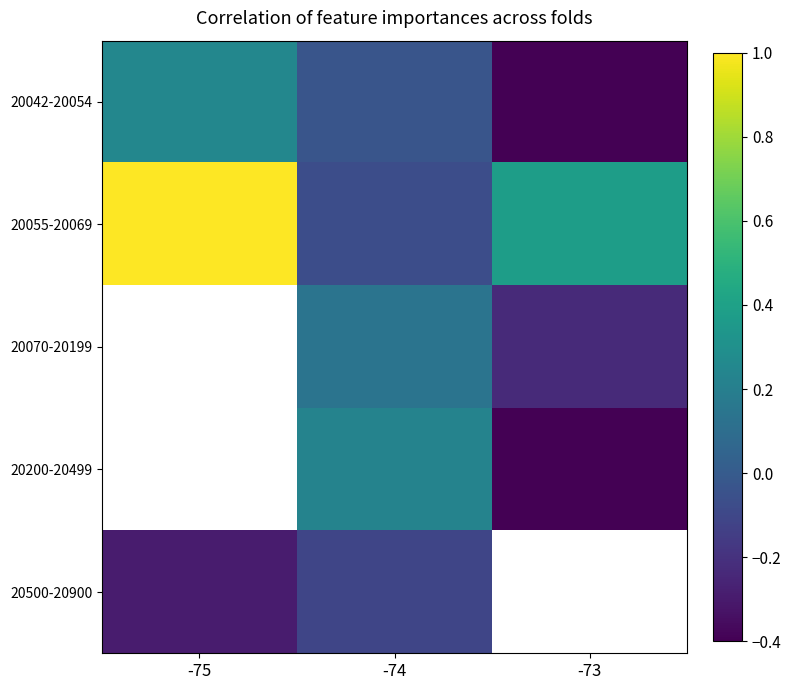

At which label is 20055-20069 closest to 0?

-74